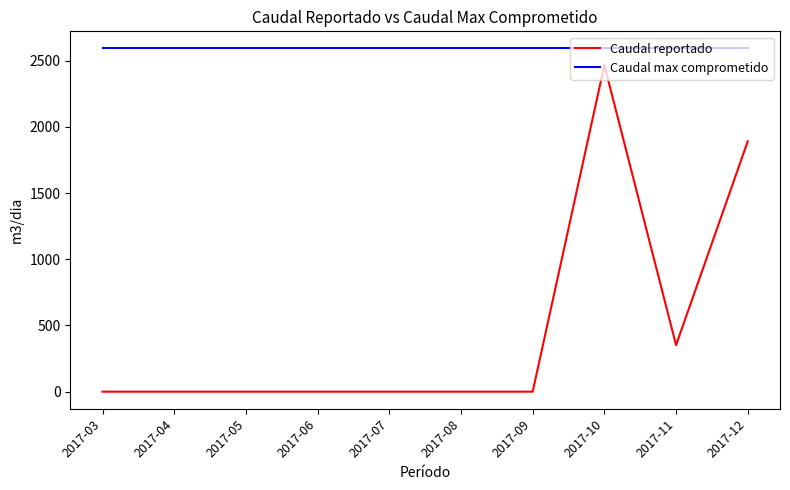

Rank the series at 2017-07 from lowest to highest value.

Caudal reportado, Caudal max comprometido